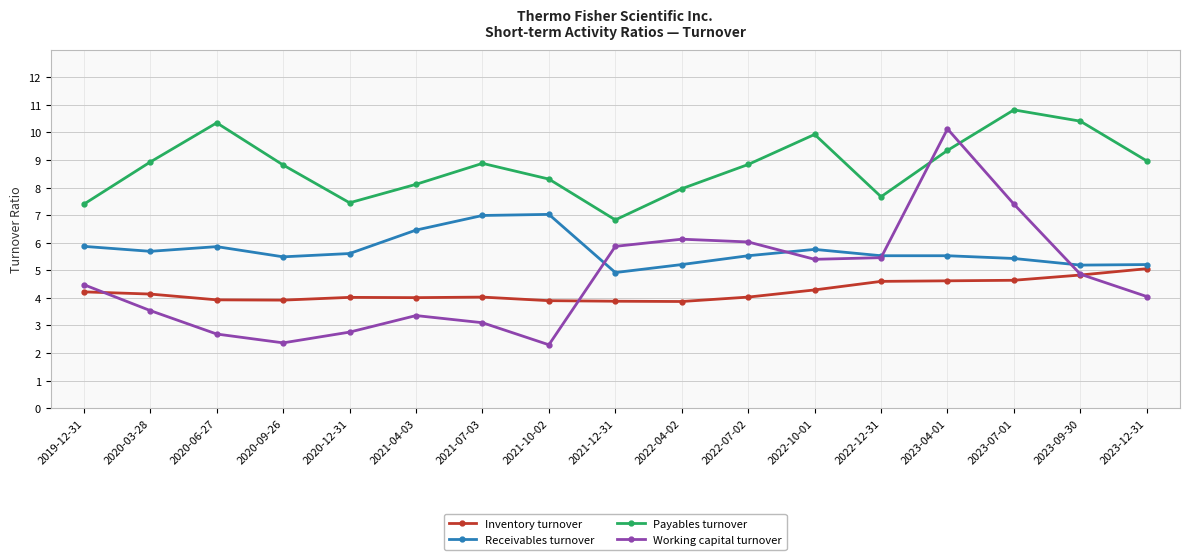

Is the value of Payables turnover at 2021-12-31 greater than the value of Inventory turnover at 2023-12-31?

Yes